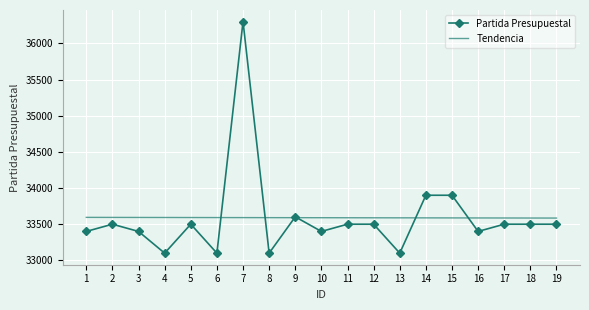

What is the smallest value displayed?

33101.0